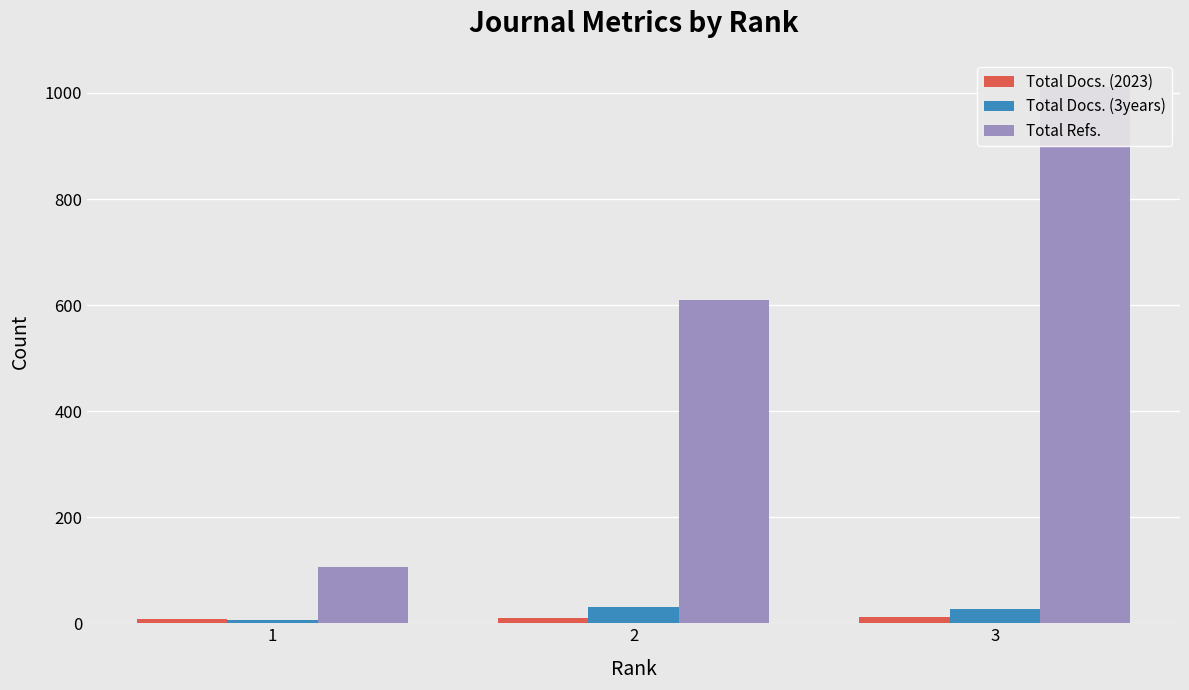

Count the number of categories in the chart.

3